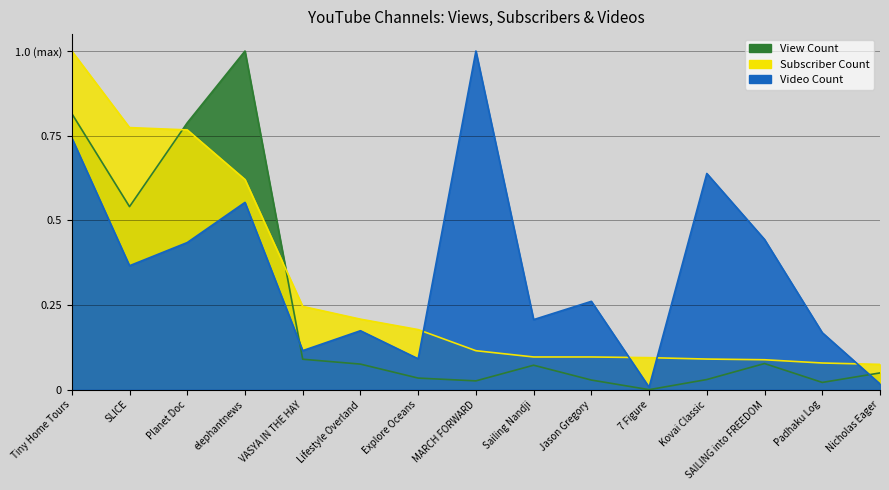

The value of View Count at VASYA IN THE HAY is 0.1. True or false?

True